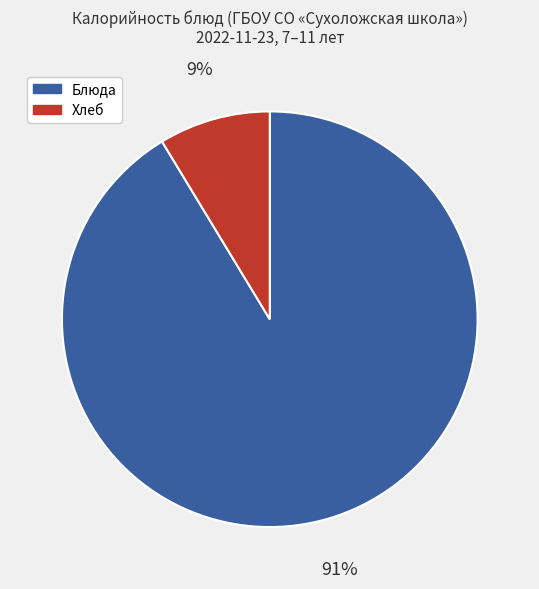

What is the largest slice in the pie chart?

Блюда